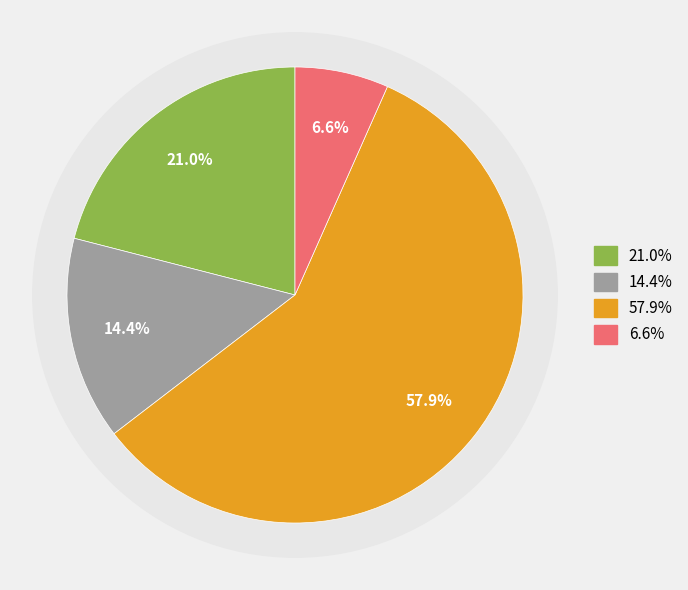

To the nearest percent, what percentage of the pie is Long Way Down?

14%